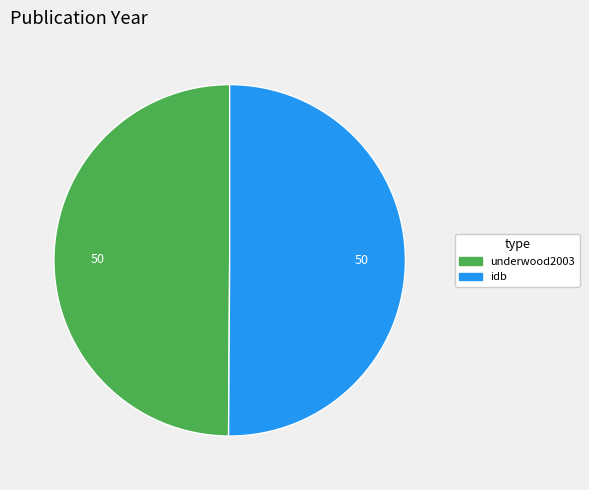

What is the ratio of the value at underwood2003 to the value at idb?

1.0